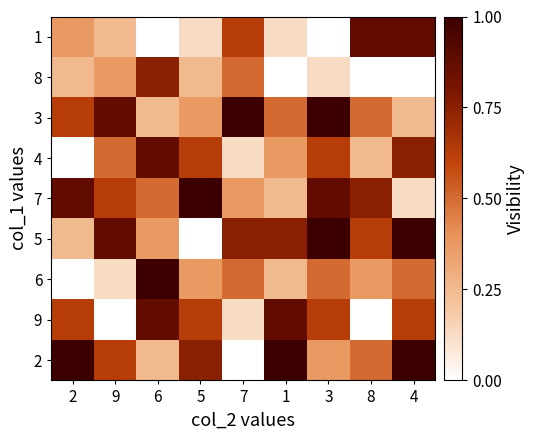

Reading left to right, transcribe all the data shown in this chart.

2: 2=1.0	9=0.6	6=0.2	5=0.8	7=0.0	1=1.0	3=0.4	8=0.5	4=1.0
9: 2=0.6	9=0.0	6=0.9	5=0.6	7=0.1	1=0.9	3=0.6	8=0.0	4=0.6
6: 2=0.0	9=0.1	6=1.0	5=0.4	7=0.5	1=0.2	3=0.5	8=0.4	4=0.5
5: 2=0.2	9=0.9	6=0.4	5=0.0	7=0.8	1=0.8	3=1.0	8=0.6	4=1.0
7: 2=0.9	9=0.6	6=0.5	5=1.0	7=0.4	1=0.2	3=0.9	8=0.8	4=0.1
4: 2=0.0	9=0.5	6=0.9	5=0.6	7=0.1	1=0.4	3=0.6	8=0.2	4=0.8
3: 2=0.6	9=0.9	6=0.2	5=0.4	7=1.0	1=0.5	3=1.0	8=0.5	4=0.2
8: 2=0.2	9=0.4	6=0.8	5=0.2	7=0.5	1=0.0	3=0.1	8=0.0	4=0.0
1: 2=0.4	9=0.2	6=0.0	5=0.1	7=0.6	1=0.1	3=0.0	8=0.9	4=0.9